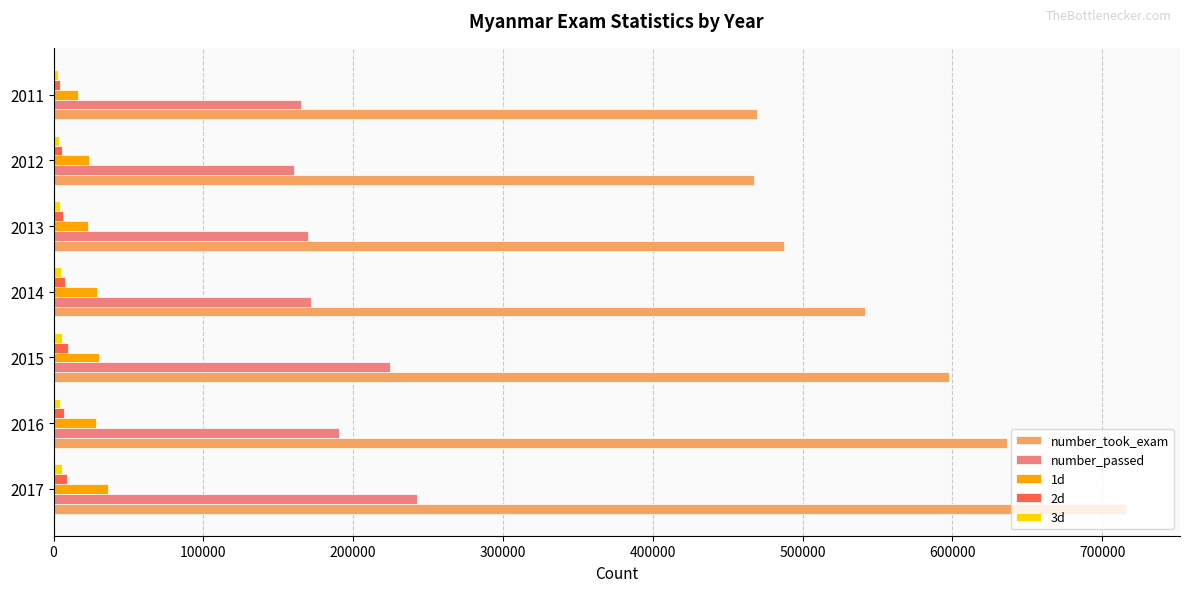

Is the value of number_took_exam at 2015 greater than the value of 2d at 2011?

Yes